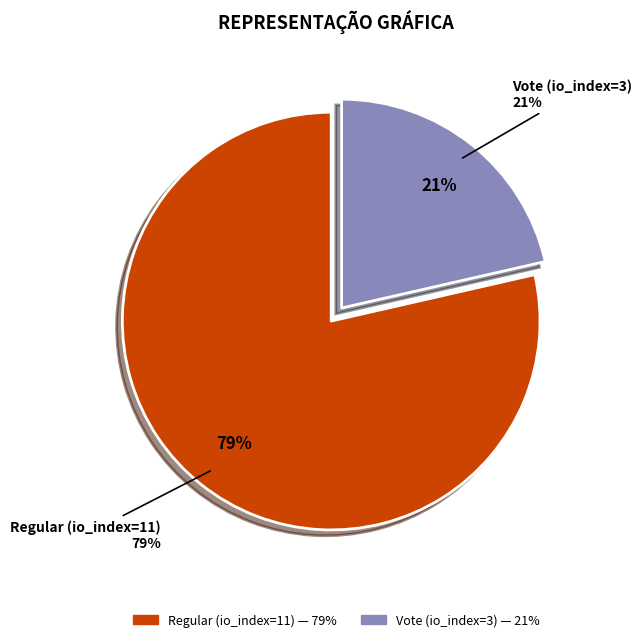

To the nearest percent, what is the average slice percentage?

50%